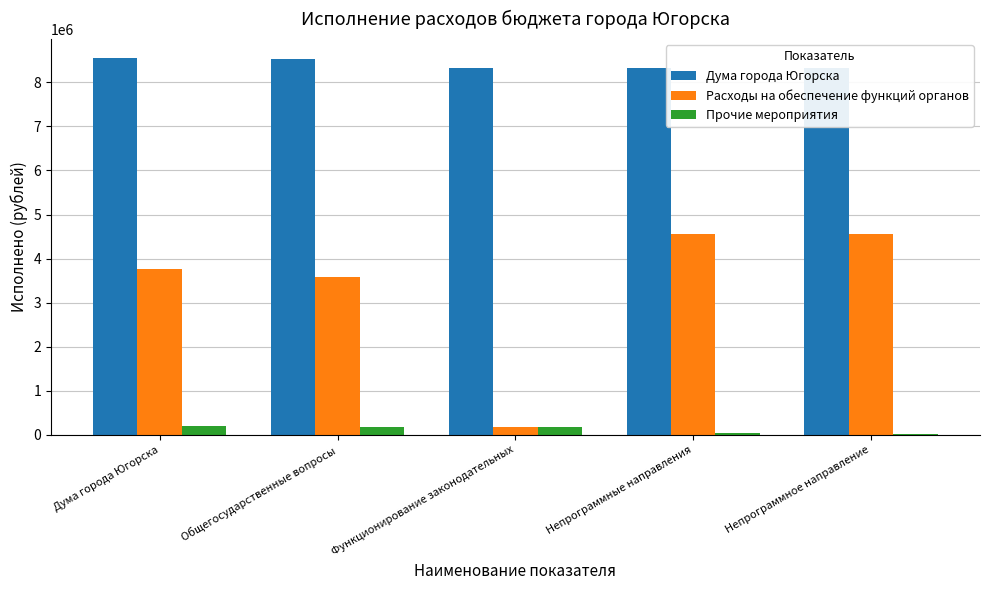

True or false: Дума города Югорска has a value of 14649613.4 at Непрограммные направления.

False